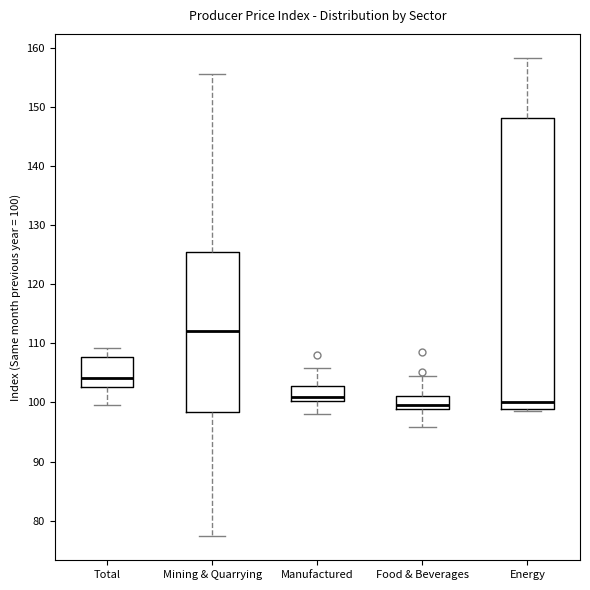

Reading left to right, transcribe this box plot: for each box, give where its median line is, the range the box spans, and where its two whiskers end, as read against the y-axis. The values are not printed on the chart, so give them approximately, as read against the axis.

Total: median 104, box 103 to 108, whiskers 100 to 109
Mining & Quarrying: median 112, box 98 to 125, whiskers 77 to 156
Manufactured: median 101, box 100 to 103, whiskers 98 to 106
Food & Beverages: median 100, box 99 to 101, whiskers 96 to 105
Energy: median 100, box 99 to 148, whiskers 99 to 158